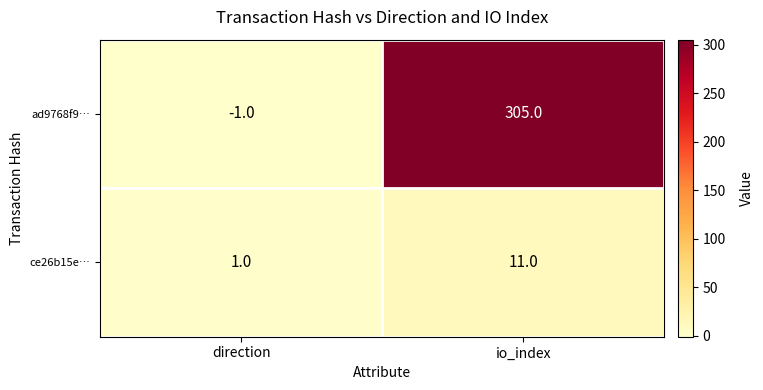

What is the sum of the ce26b15e… values at io_index and direction?

12